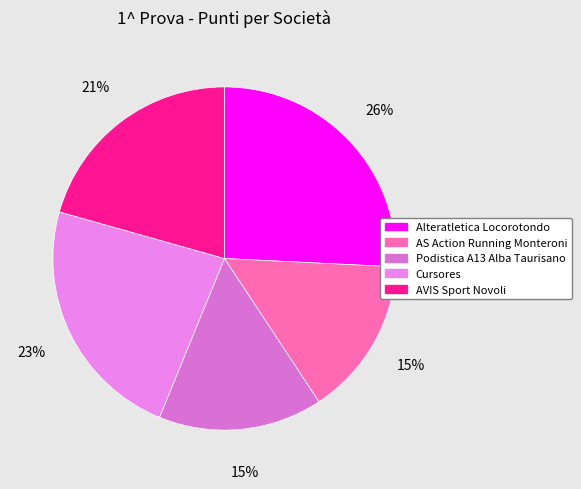

Count the number of slices in the pie.

5